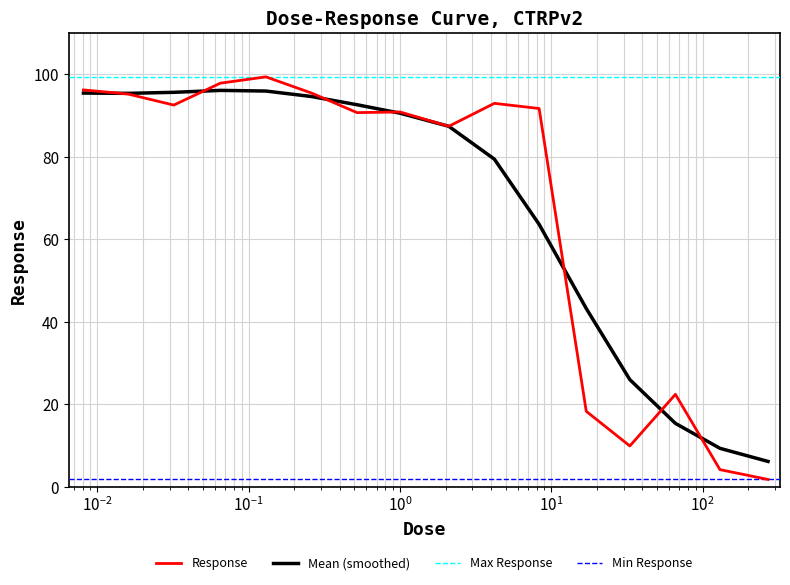

What is the difference between the values at 0.13 and 8.3?

7.7